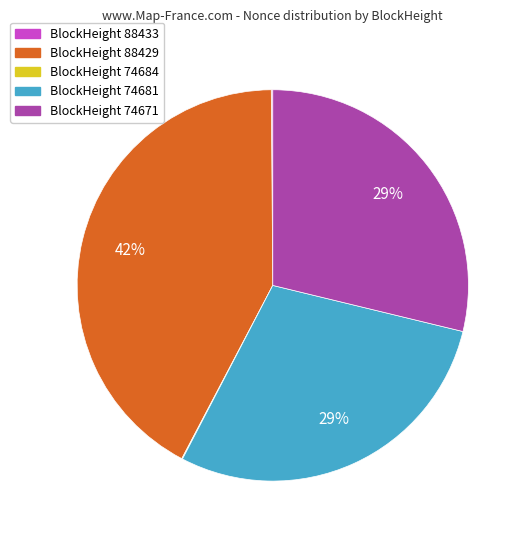

To the nearest percent, what is the difference between the largest and smallest slice percentages?

42%